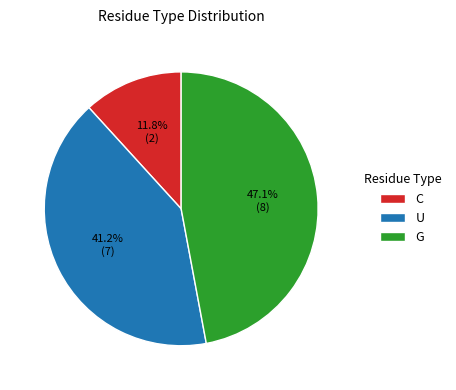

Approximately how many times larger is the value at C compared to U?

0.3